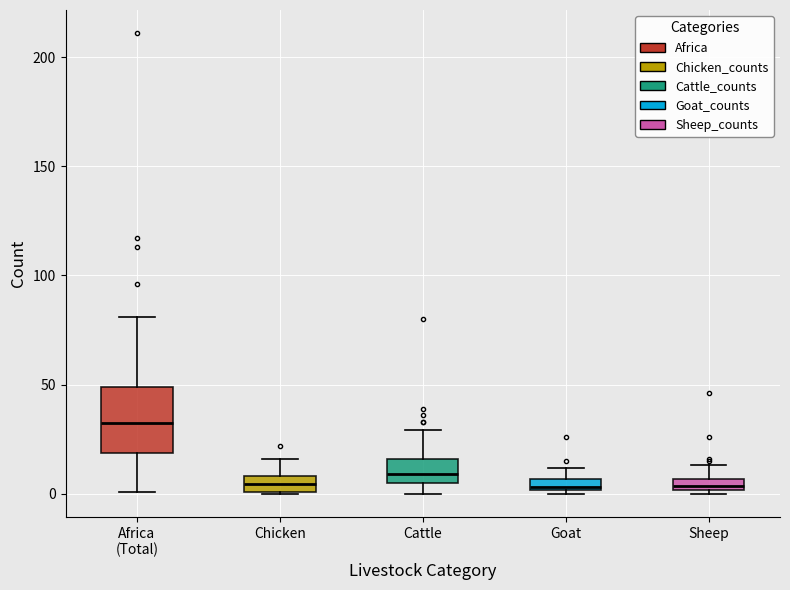

Which box is the tallest, from its lower edge to its upper edge?

Africa (Total)